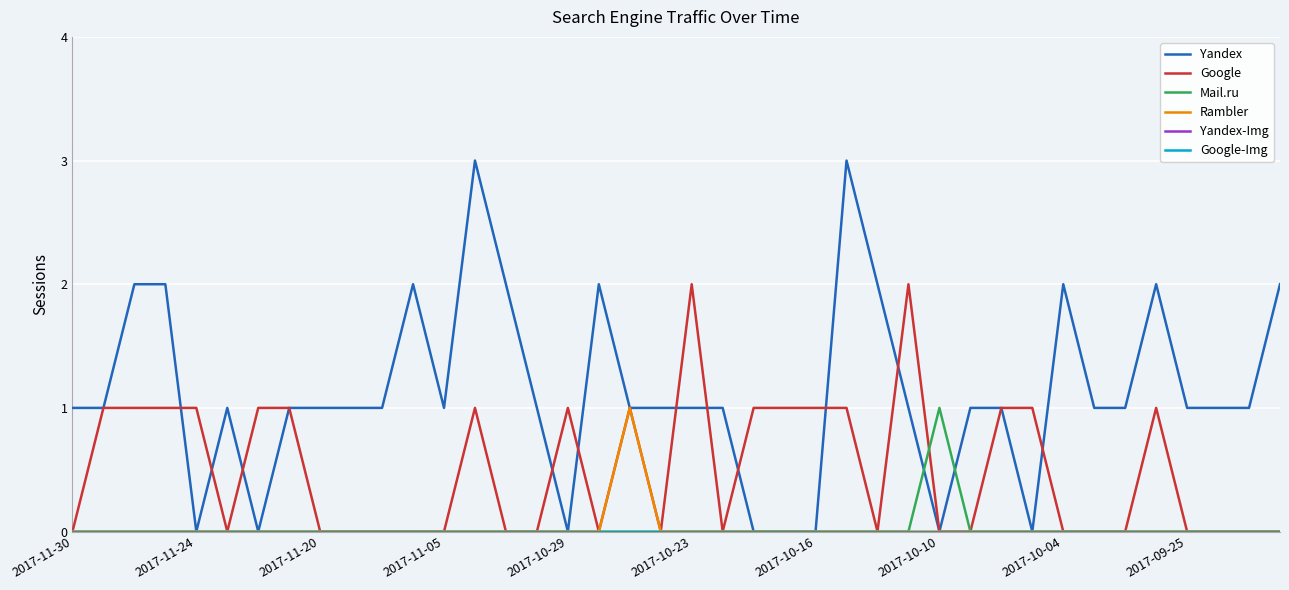

How many interior local valleys does the Yandex series have?

6